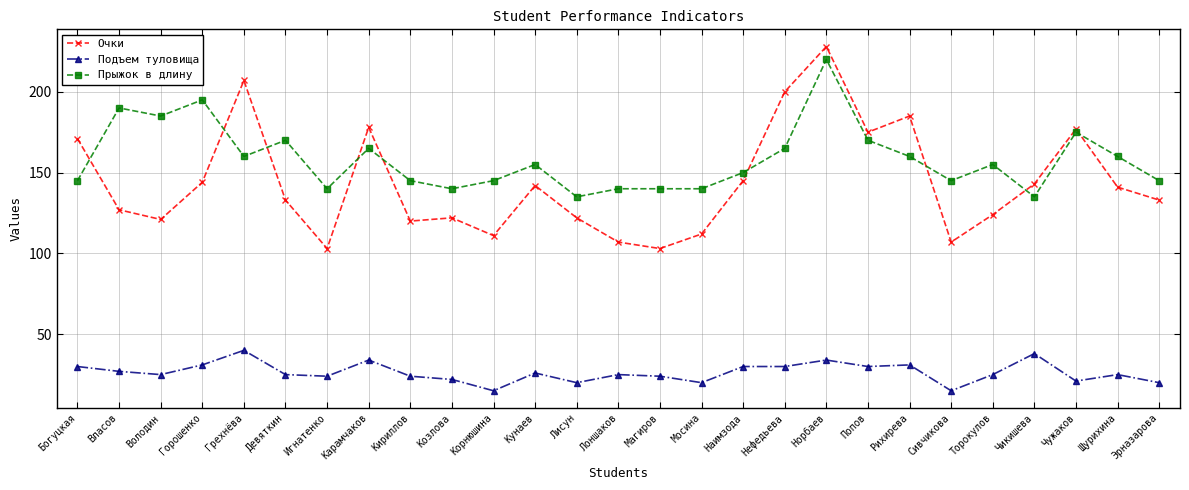

List the series in order of their peak value, lowest first.

Подъем туловища, Прыжок в длину, Очки